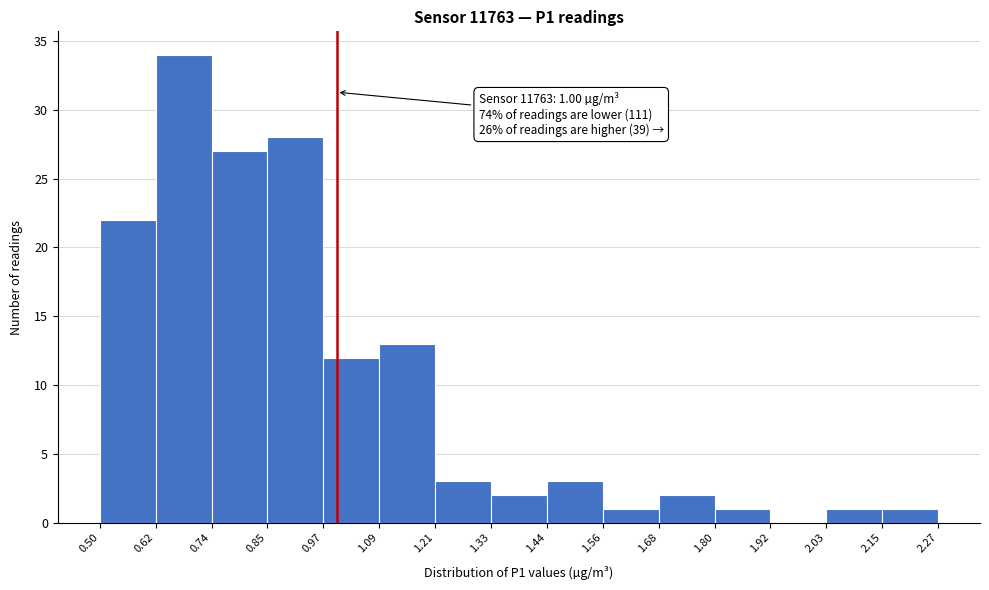

Which range on the x-axis has the tallest bar?

0.62 to 0.74